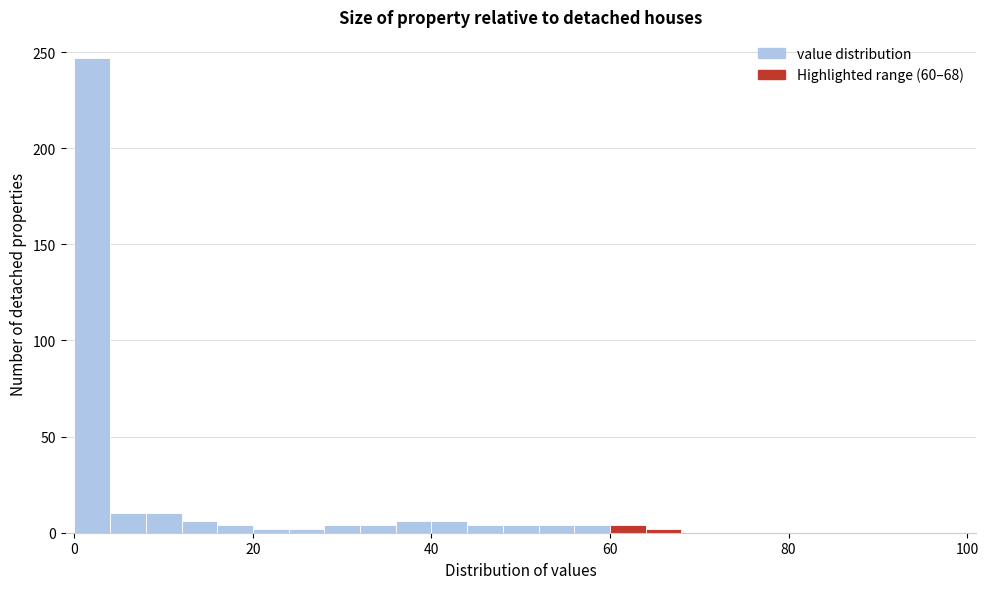

Read against the x-axis, roughly where is the centre of the tallest bar?

2